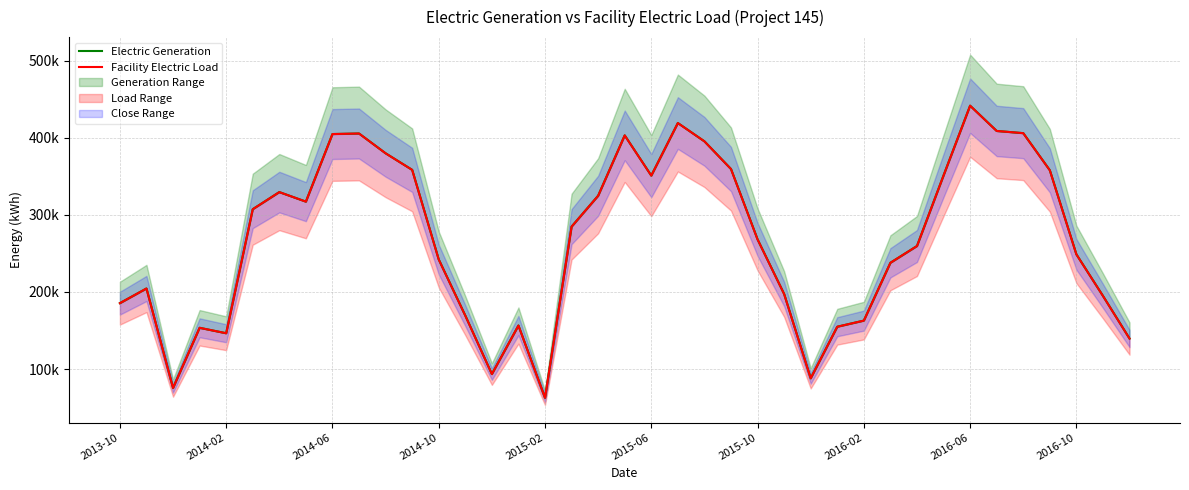

At how many categories does at least one series exceed 284340?

19